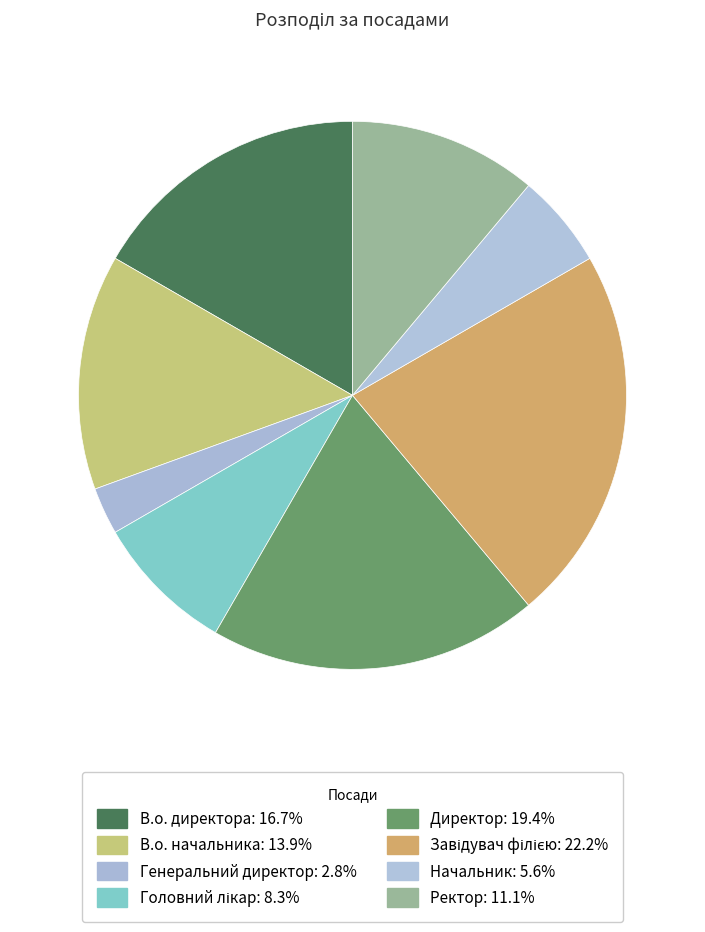

Count the number of slices in the pie.

8